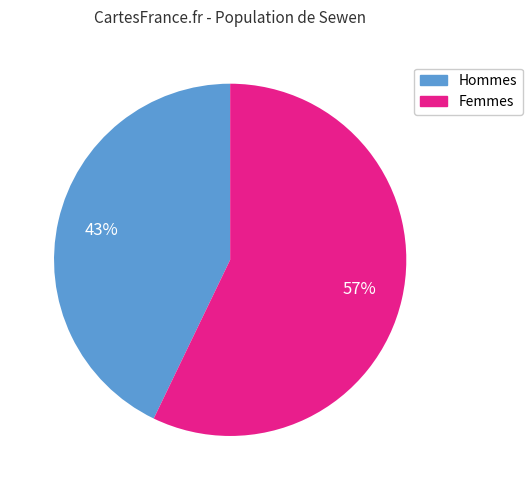

Is there a majority slice in this chart?

Yes